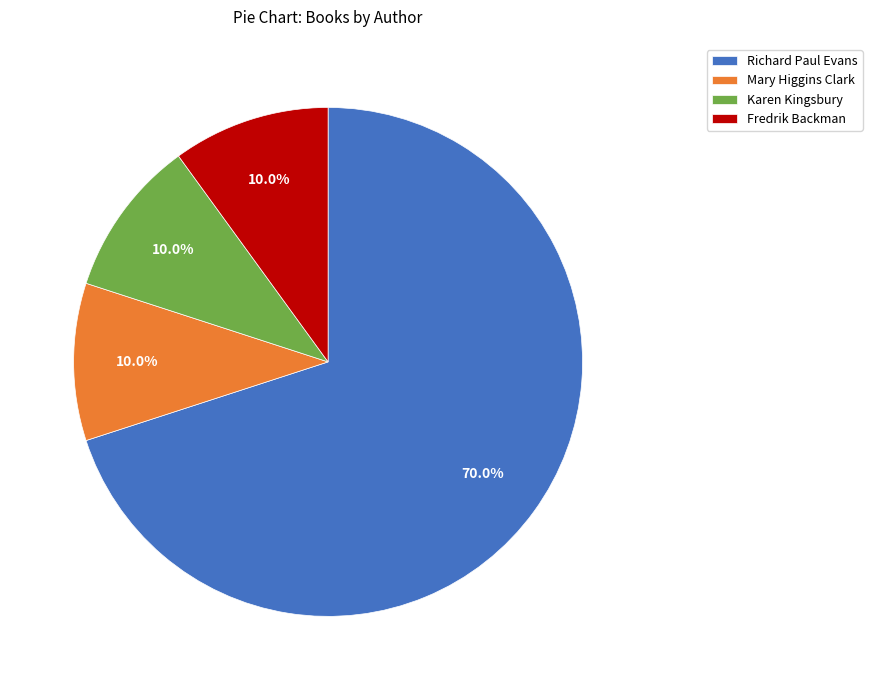

Count the number of slices in the pie.

4